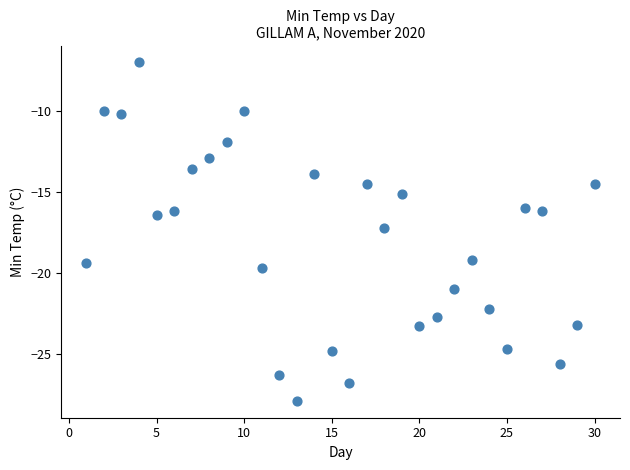

What is the range of Y values (max minus min)?

20.9